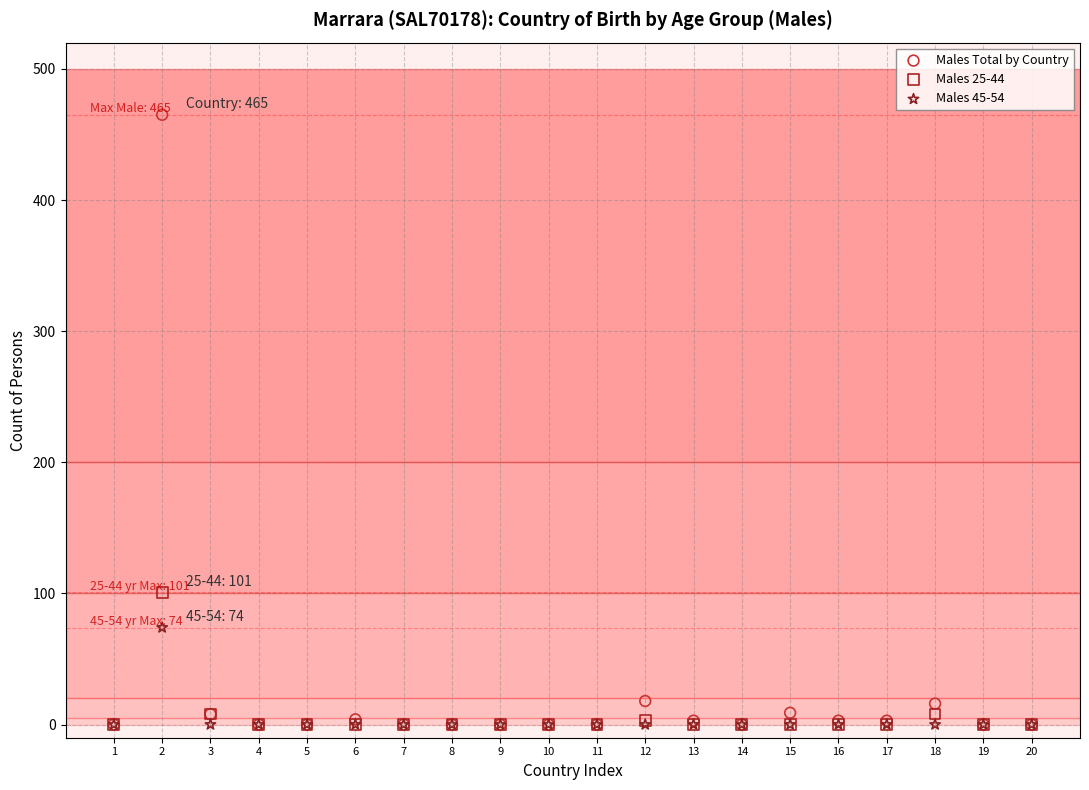

Across all series, what Y value is closest to 232?

101